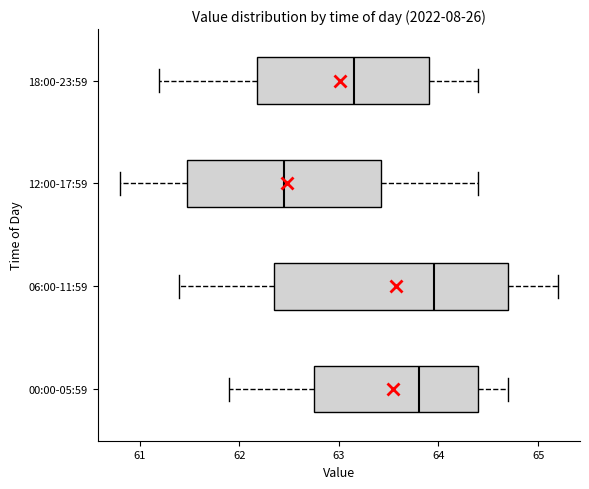

Which box's median line is the furthest to the left?

12:00-17:59